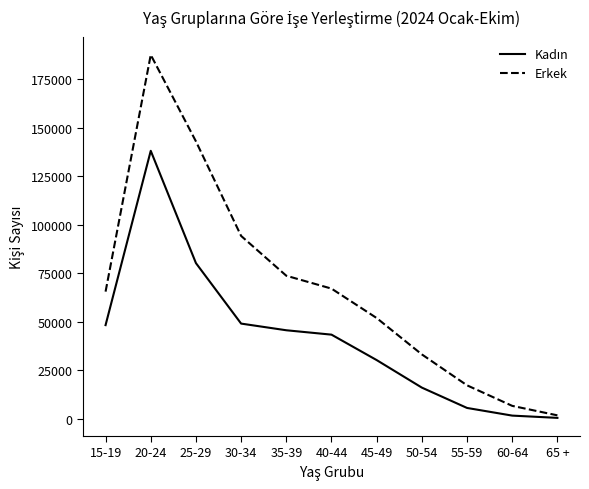

Which category has the highest value across all series?

20-24